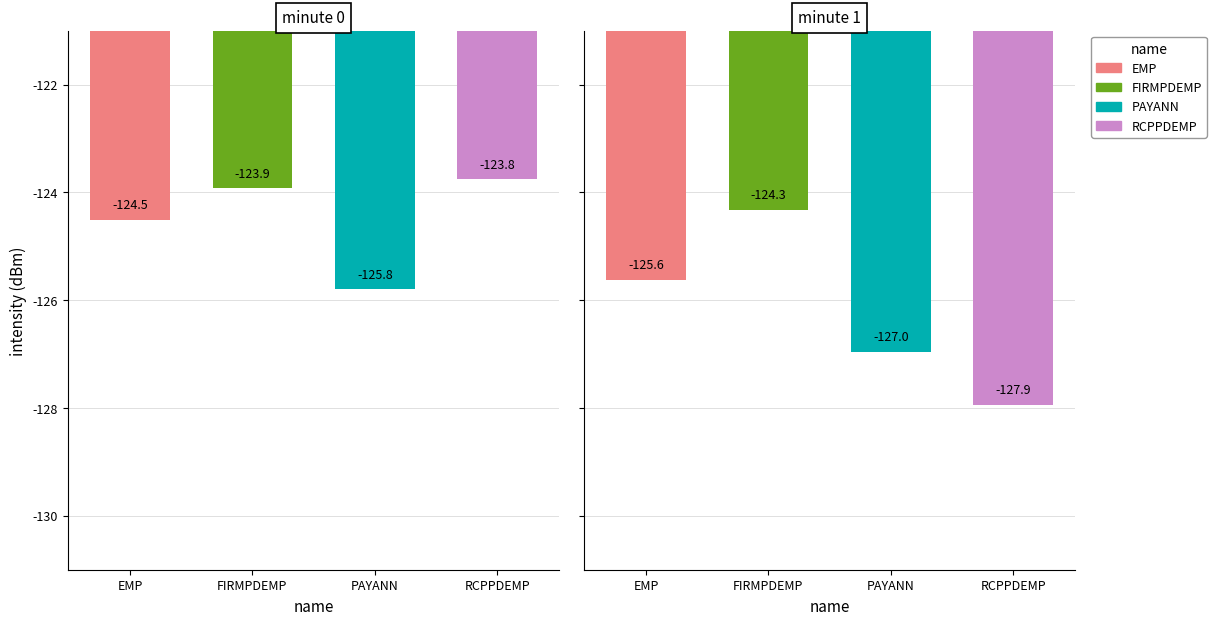

What is the sum of all PAYANN values?

-252.7